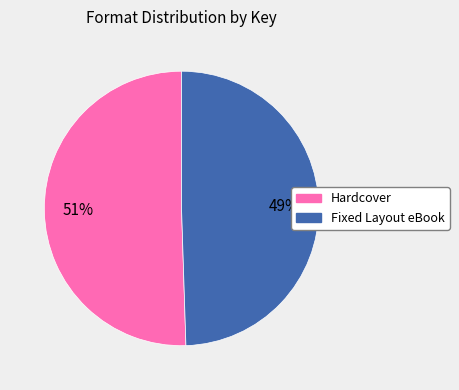

To the nearest percent, what is the average slice percentage?

50%